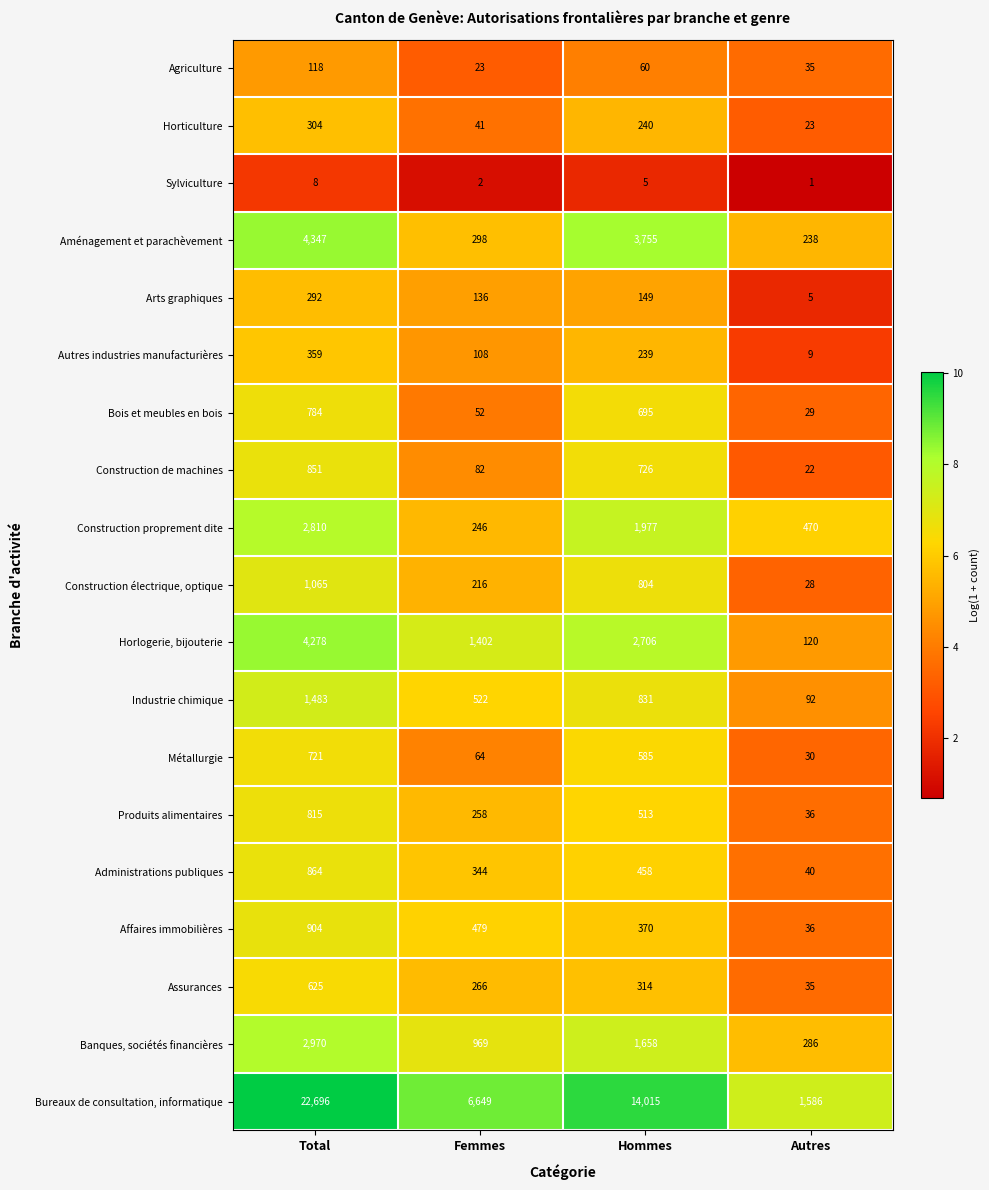

The value of Construction électrique, optique at Hommes is 1296. True or false?

False